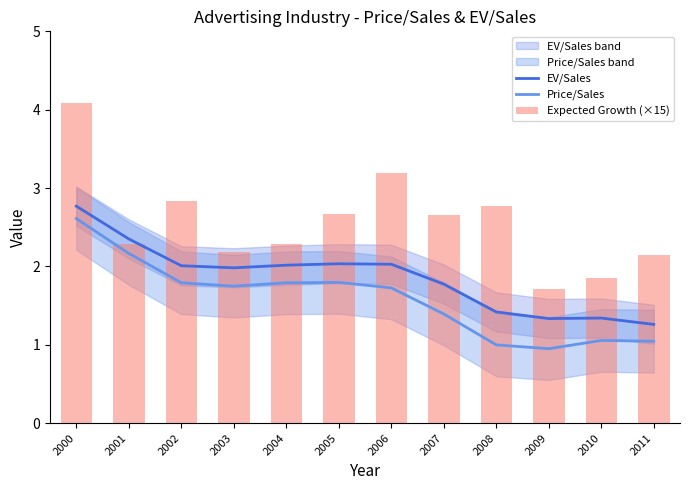

Where is Price/Sales nearest to the value 1?

2008